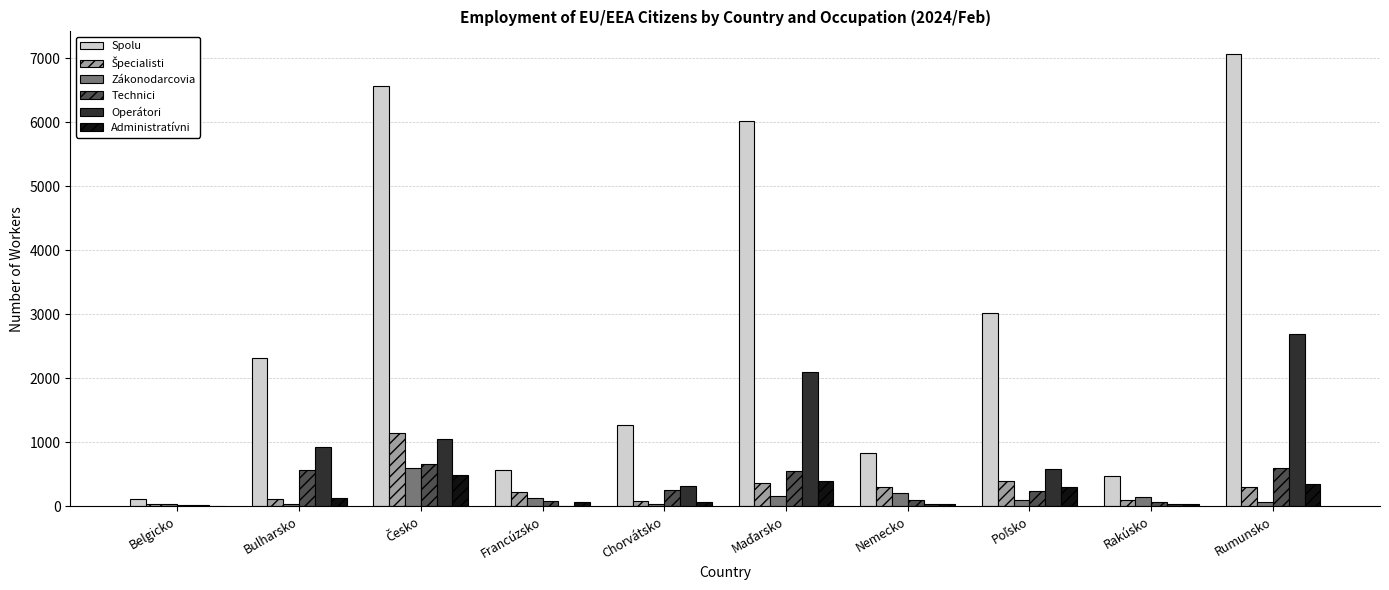

What is the maximum value for Operátori?

2688